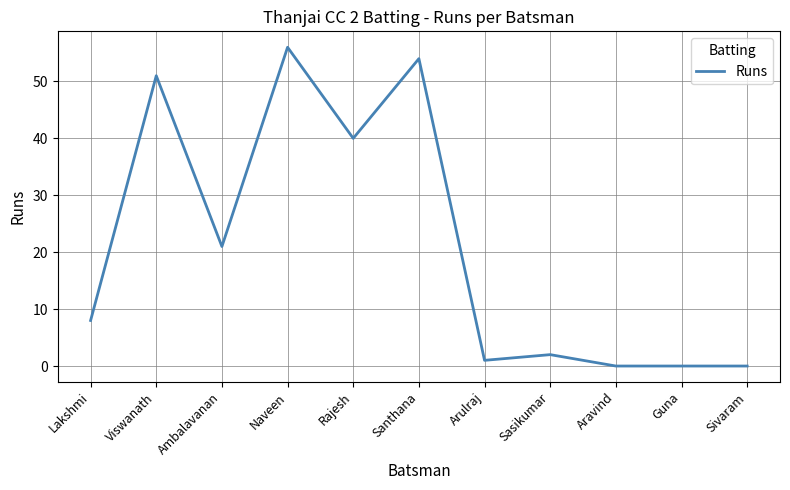

Is it true that the value at Arulraj is 1?

True